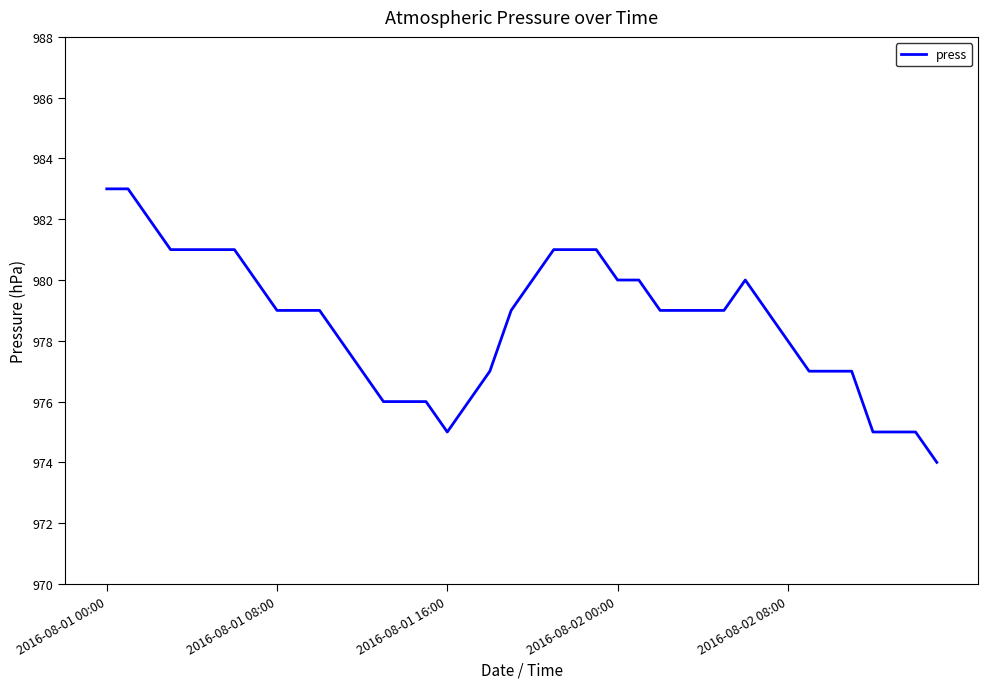

Reading right to left, list all the values displayed in this chart.

974	975	975	975	977	977	977	978	979	980	979	979	979	979	980	980	981	981	981	980	979	977	976	975	976	976	976	977	978	979	979	979	980	981	981	981	981	982	983	983